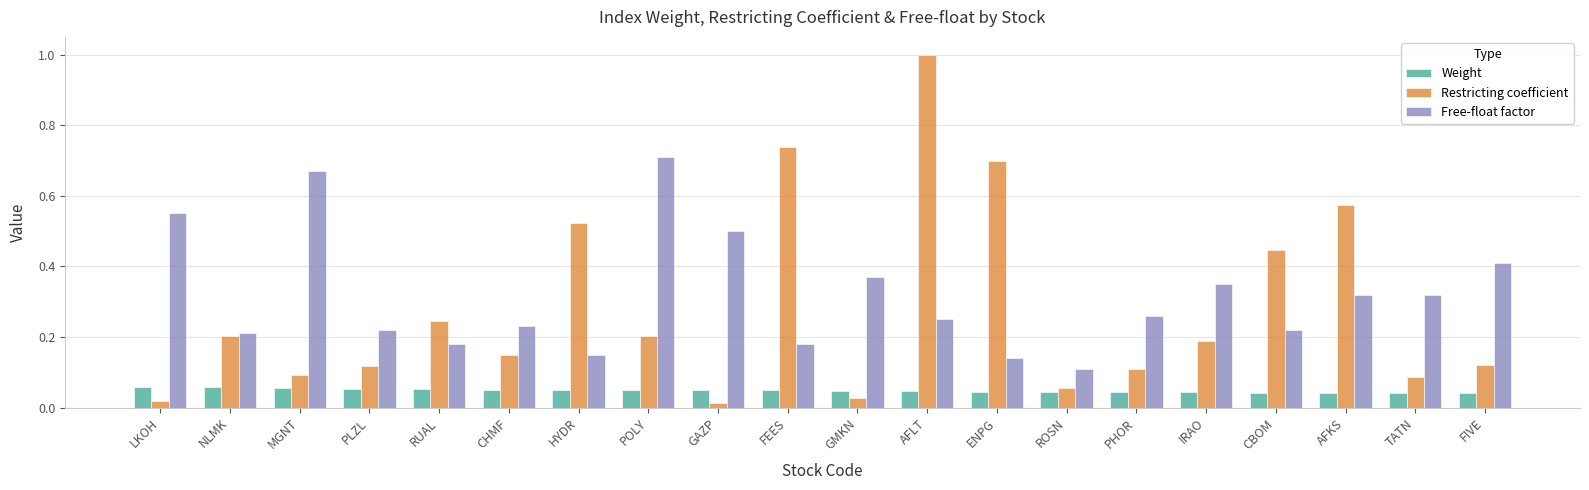

What is the label of the 20th bar from the right?

LKOH